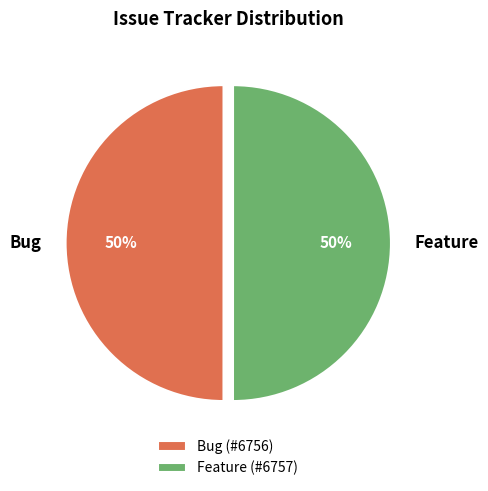

The Bug slice represents 59% of the pie. True or false?

False